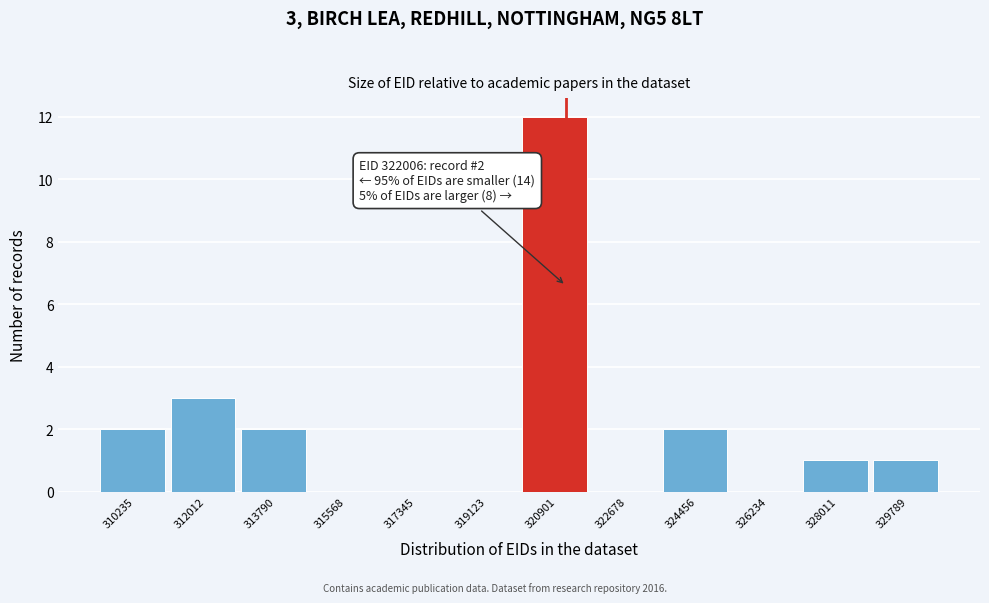

Reading right to left, what are all the values shown in this chart?

329789=1	328011=1	326234=0	324456=2	322678=0	320901=12	319123=0	317345=0	315568=0	313790=2	312012=3	310235=2